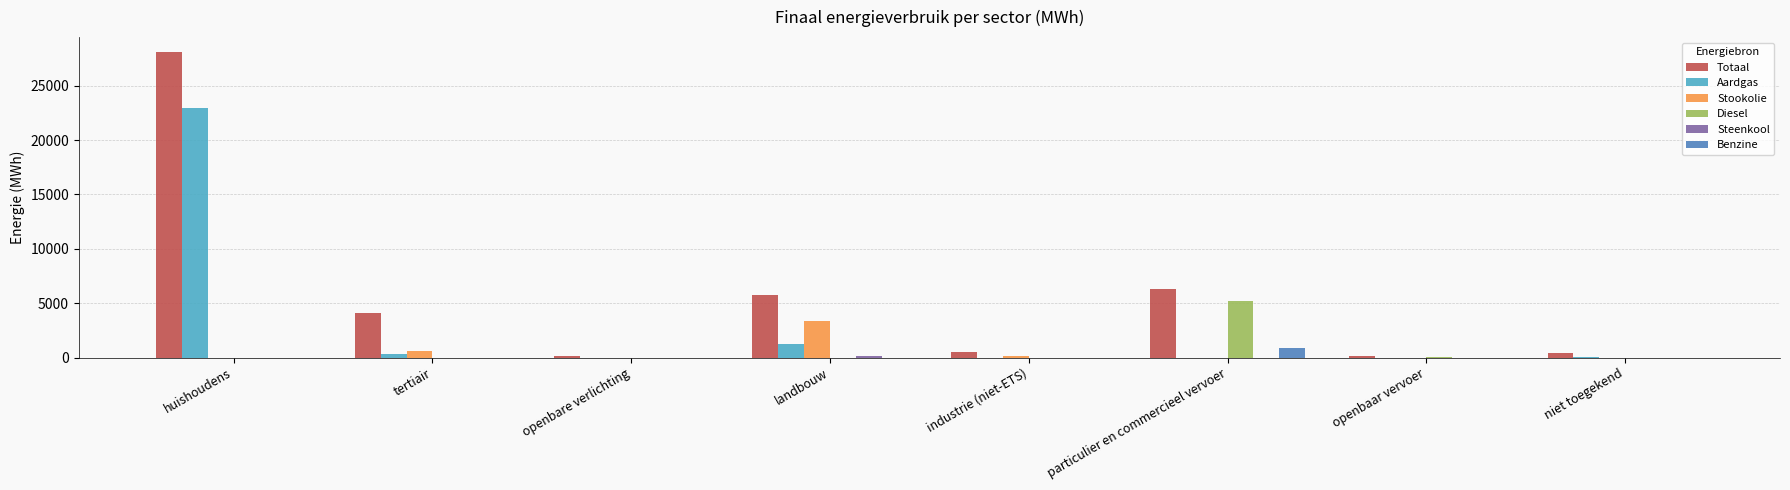

What is the sum of the Diesel values at industrie (niet-ETS) and openbaar vervoer?

90.5